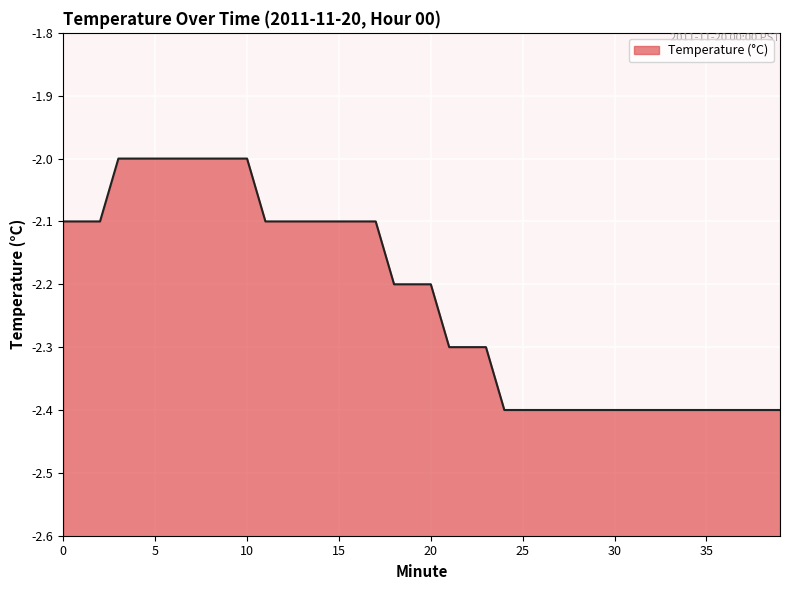

Reading left to right, list all the values displayed in this chart.

0=-2.1	1=-2.1	2=-2.1	3=-2.0	4=-2.0	5=-2.0	6=-2.0	7=-2.0	8=-2.0	9=-2.0	10=-2.0	11=-2.1	12=-2.1	13=-2.1	14=-2.1	15=-2.1	16=-2.1	17=-2.1	18=-2.2	19=-2.2	20=-2.2	21=-2.3	22=-2.3	23=-2.3	24=-2.4	25=-2.4	26=-2.4	27=-2.4	28=-2.4	29=-2.4	30=-2.4	31=-2.4	32=-2.4	33=-2.4	34=-2.4	35=-2.4	36=-2.4	37=-2.4	38=-2.4	39=-2.4